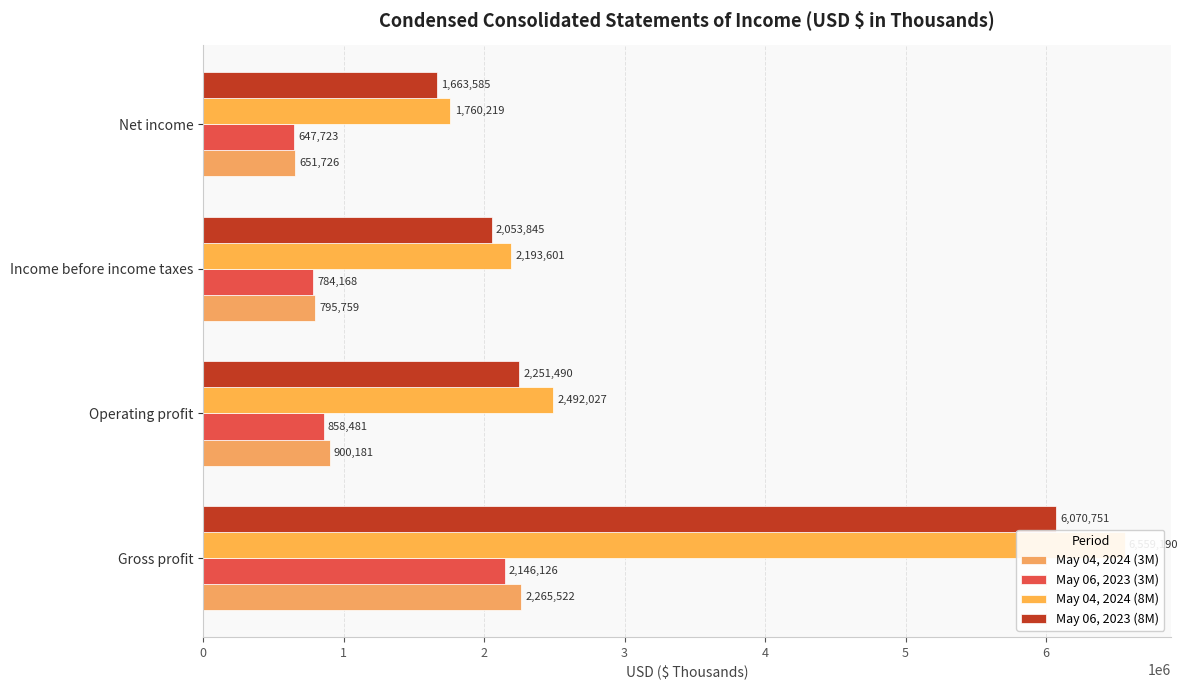

Is it true that May 06, 2023 (8M) equals 2251490 at Operating profit?

True